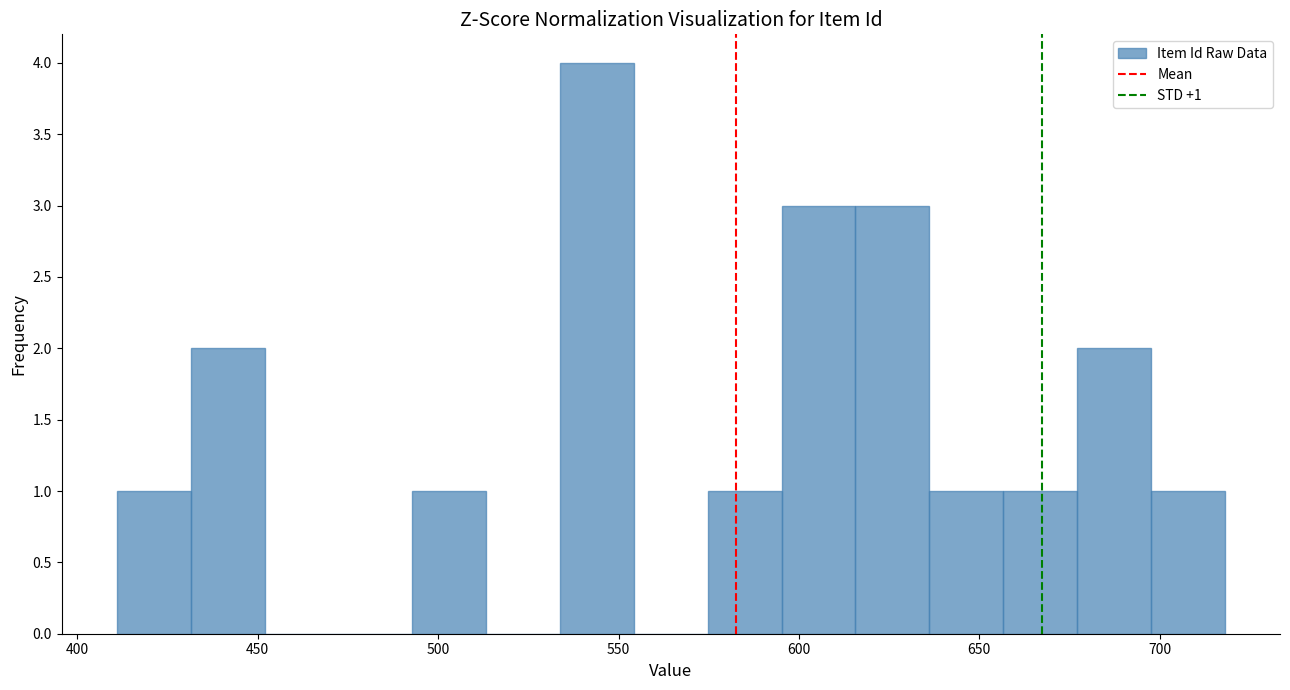

Which range on the x-axis has the tallest bar?

535 to 555